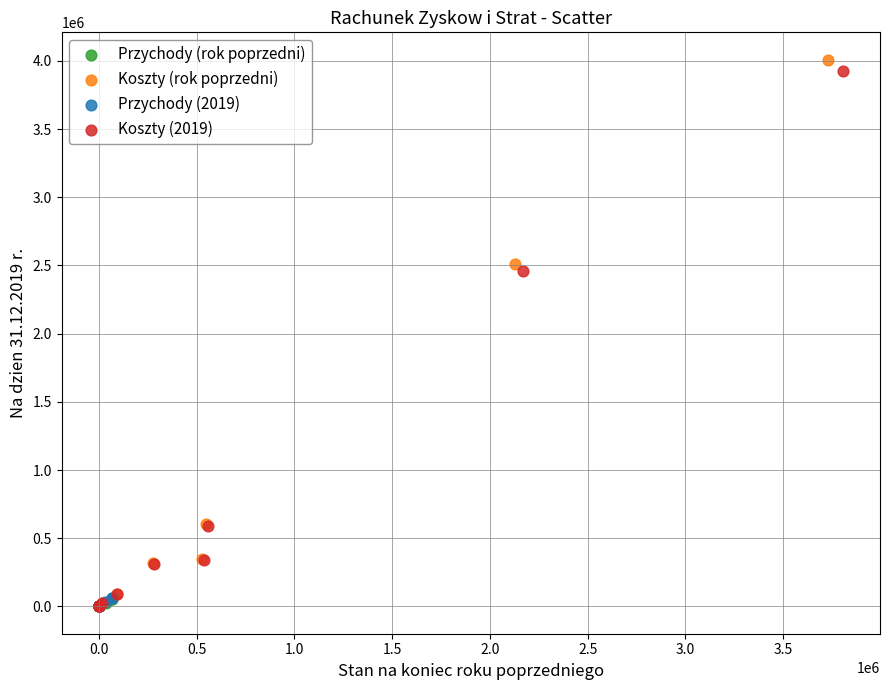

Which series has the largest Y range (max minus min)?

Koszty (rok poprzedni)